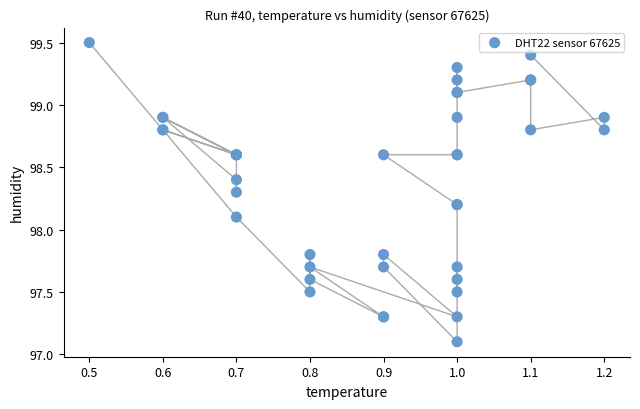

What Y value in the scatter plot is closest to 98?

98.1